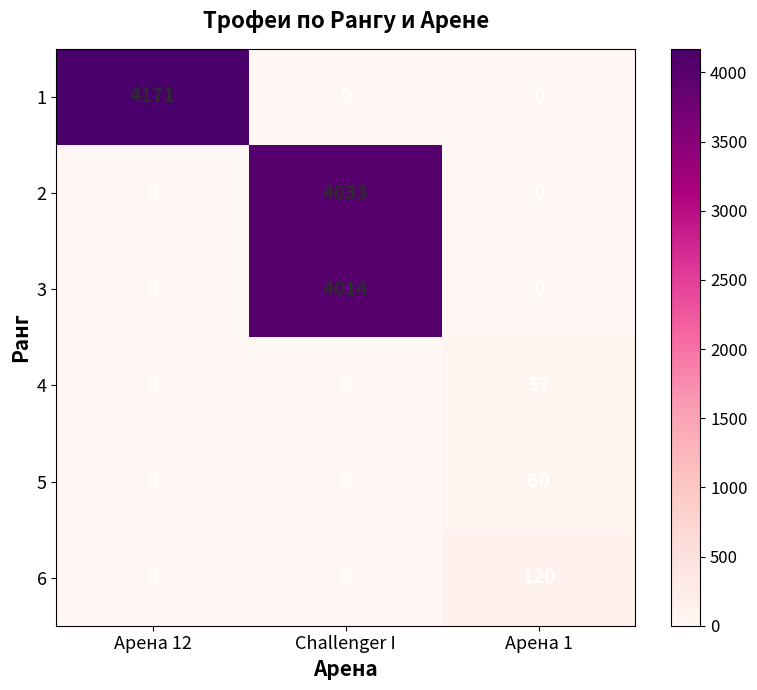

Is it true that 3 equals 1061 at Challenger I?

False